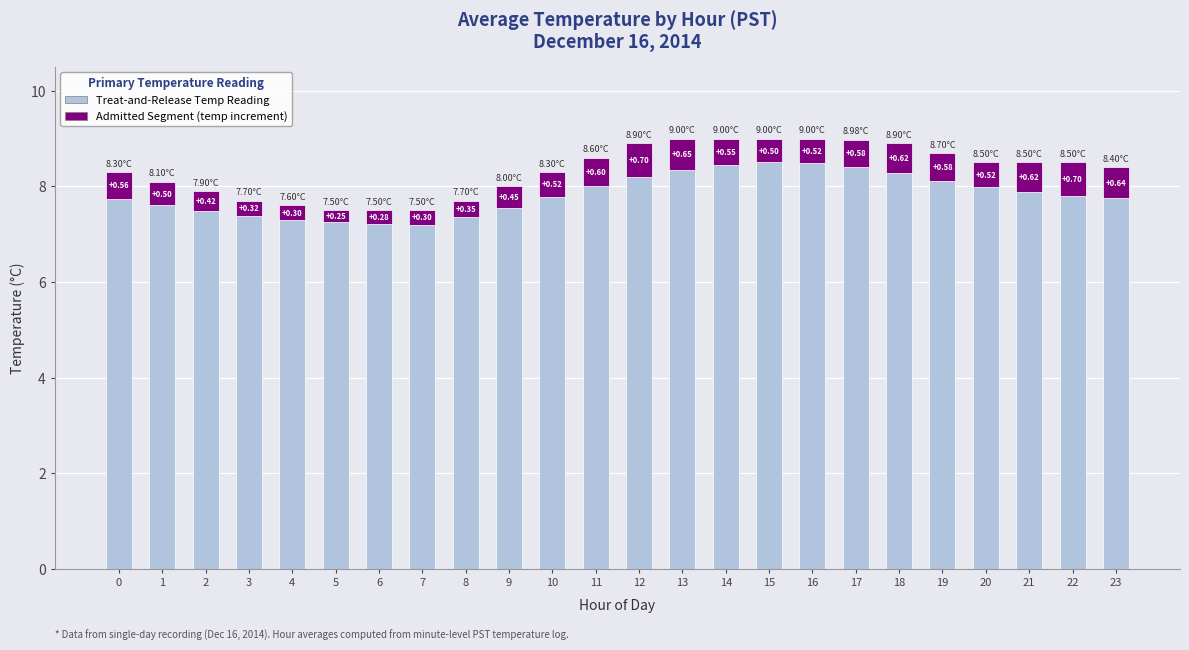

What is the total value across all series at 13?

9.0